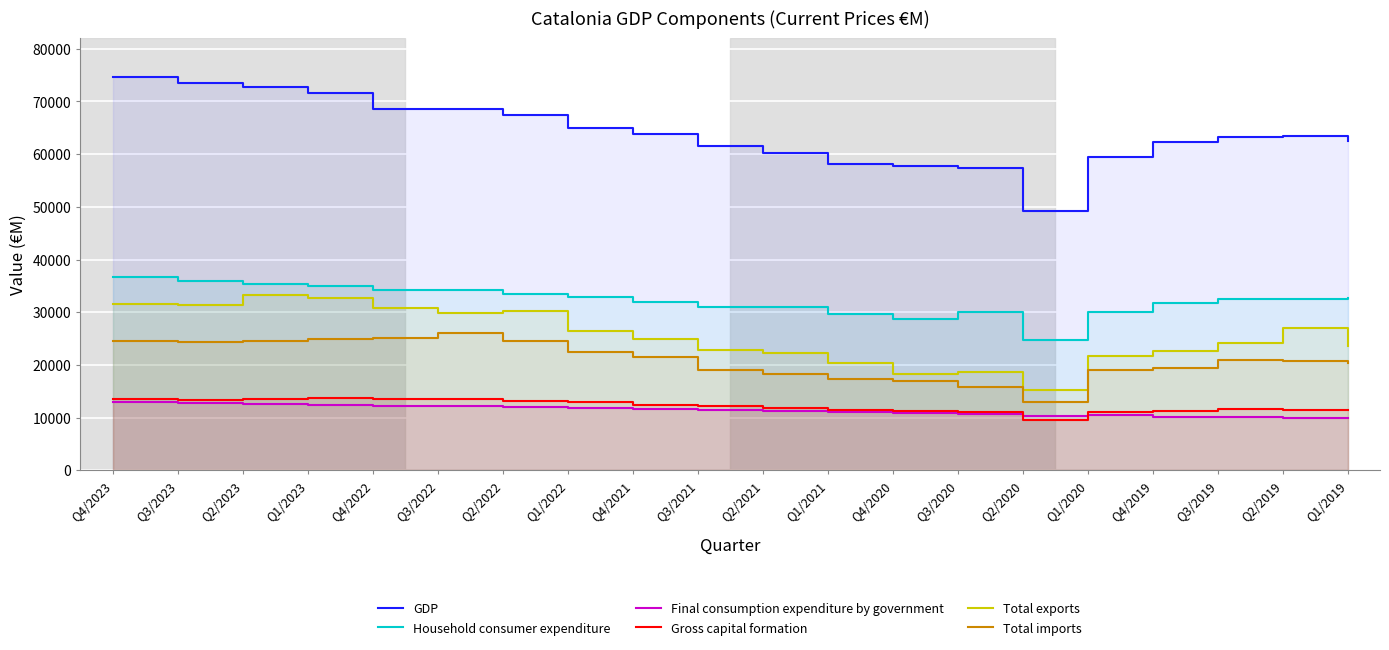

How many data points does each series have?

20